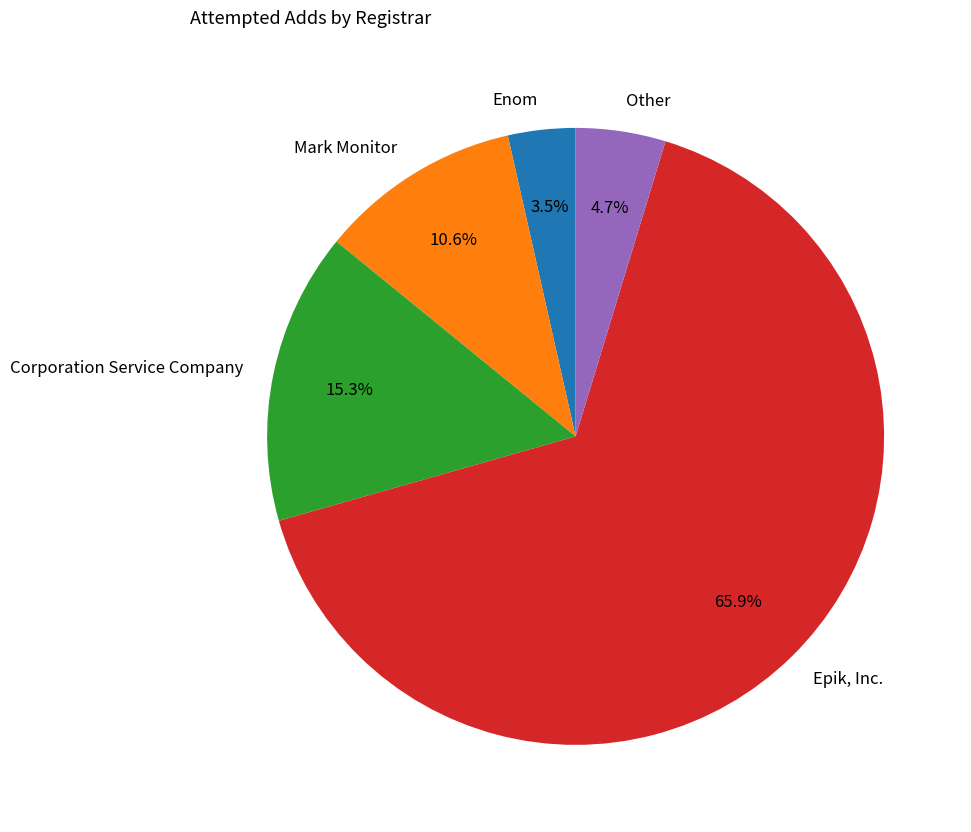

What percentage is the Mark Monitor slice, to the nearest percent?

11%